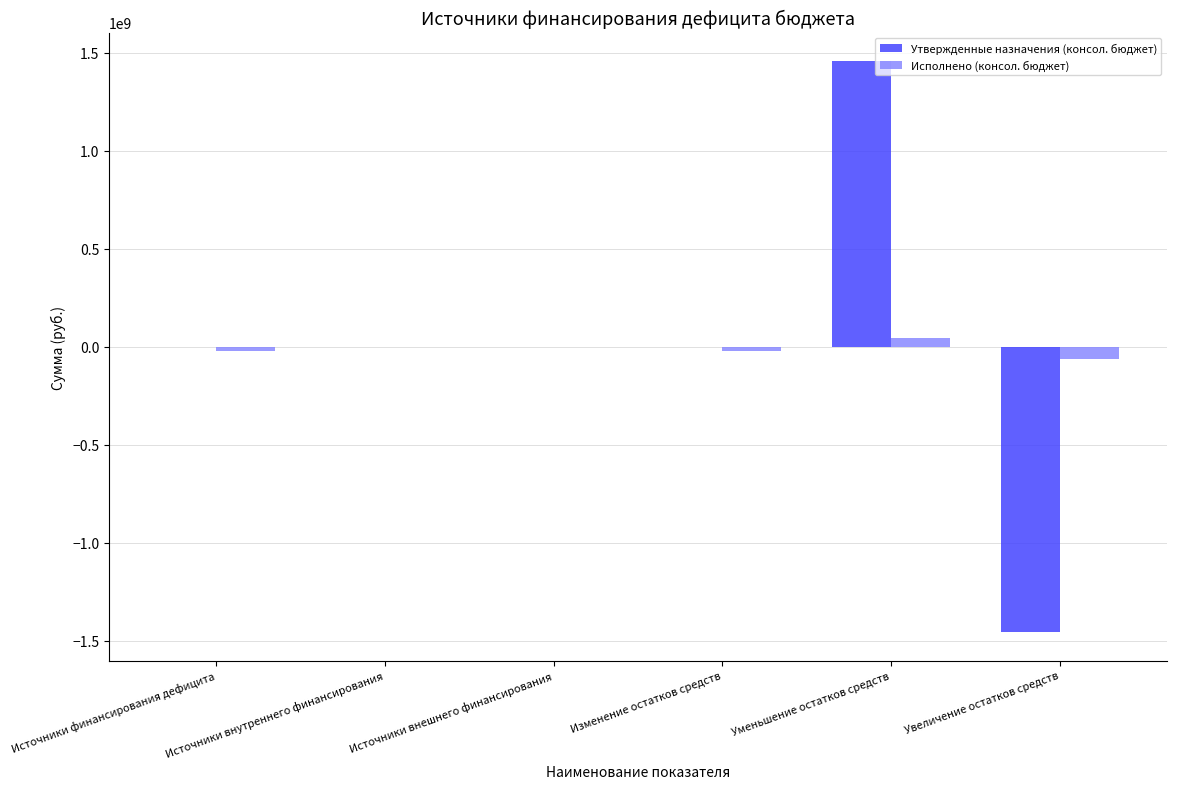

The value of Утвержденные назначения (консол. бюджет) at Уменьшение остатков средств is 2522773004.1. True or false?

False